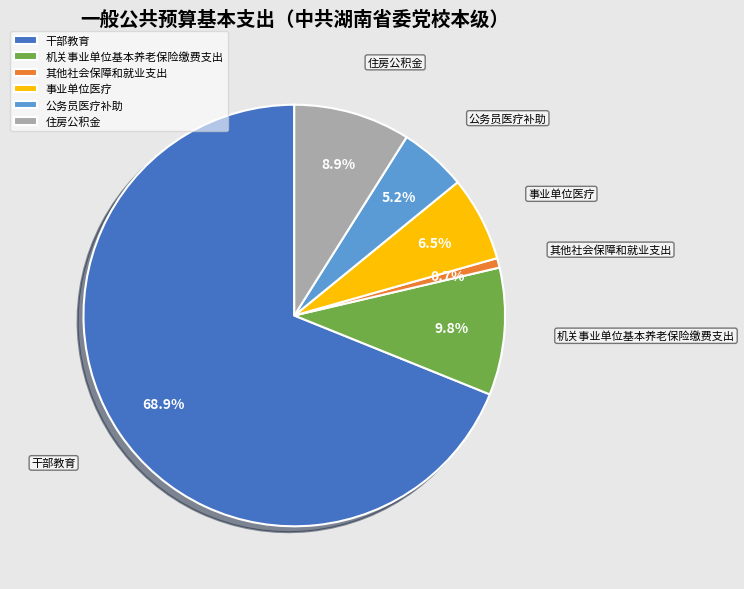

Which category has the smallest portion of the pie?

其他社会保障和就业支出